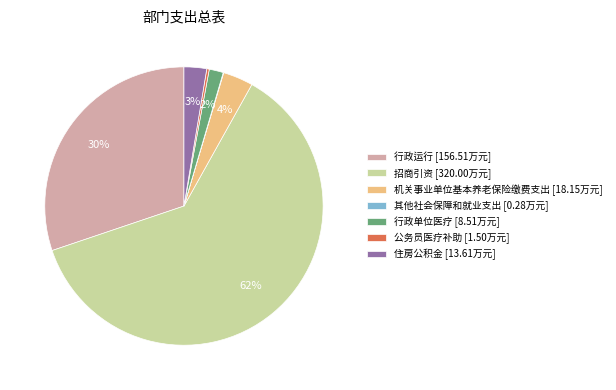

Is it true that 招商引资 is 62% of the pie?

True